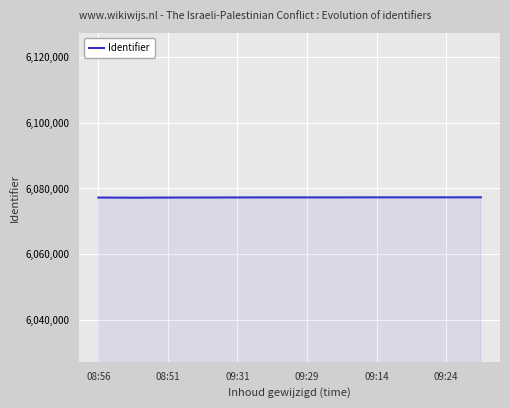

What is the maximum value shown in the chart?

6077259